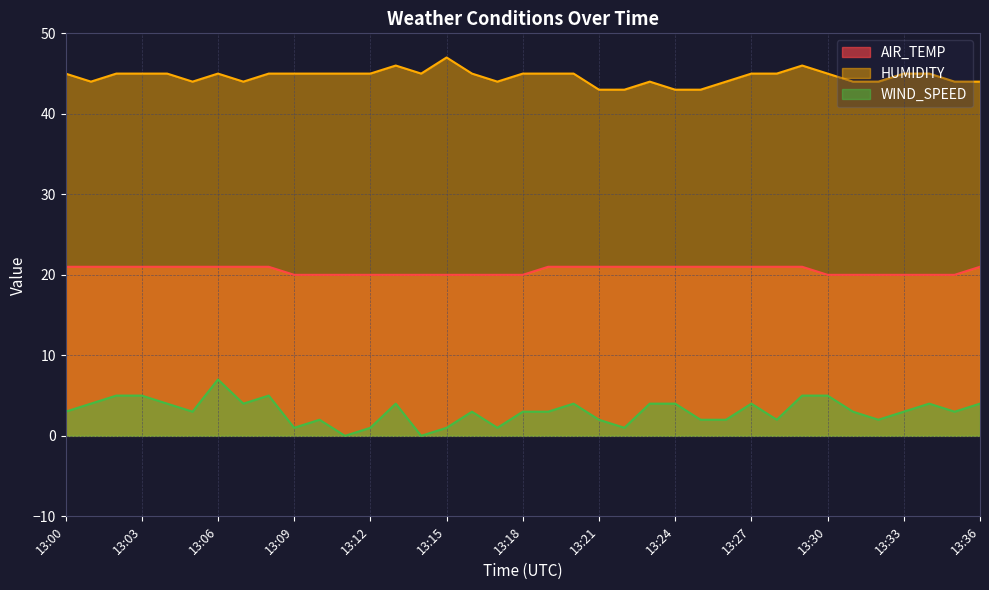

At which label is WIND_SPEED closest to 3?

13:00